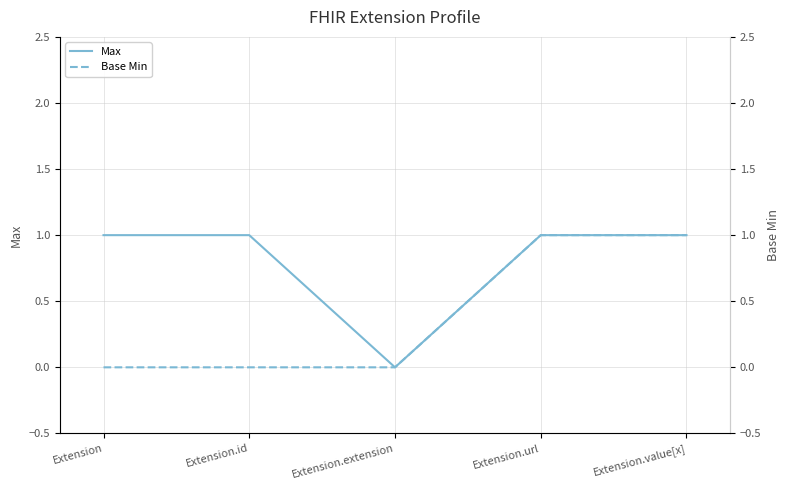

Is this an area chart (filled region under the line)?

No